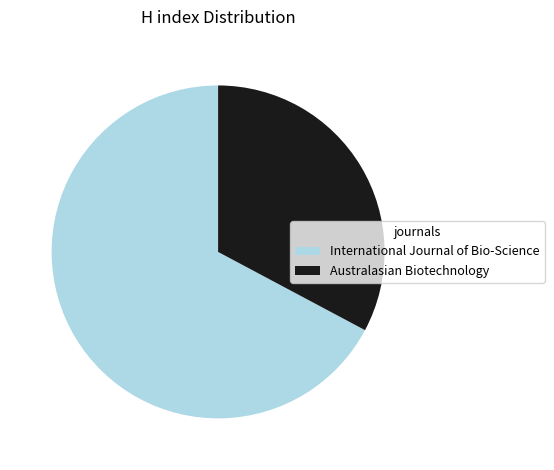

The Australasian Biotechnology slice represents 33% of the pie. True or false?

True